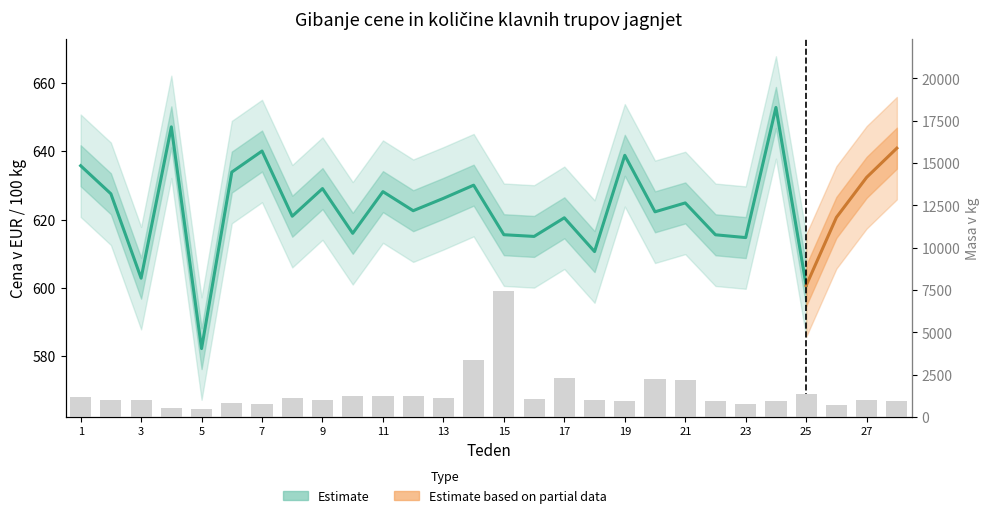

What is the greatest value displayed?

7439